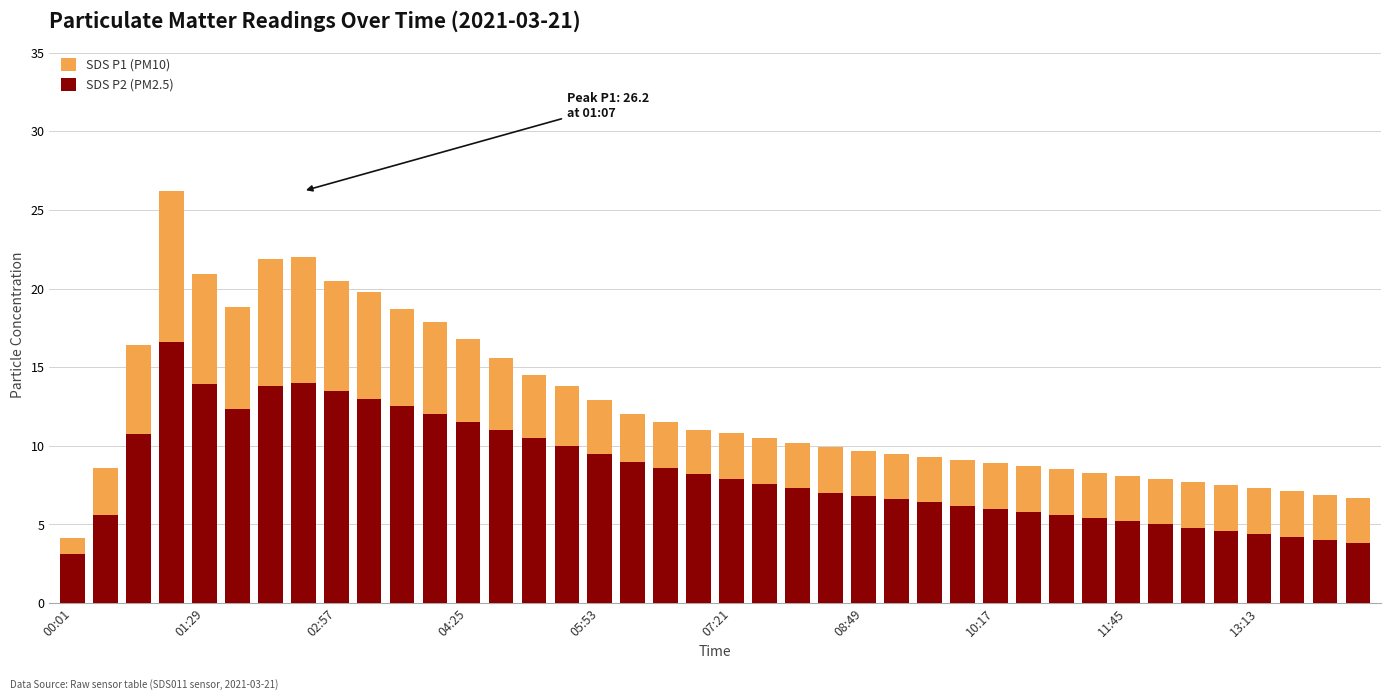

How many series are shown in this chart?

2